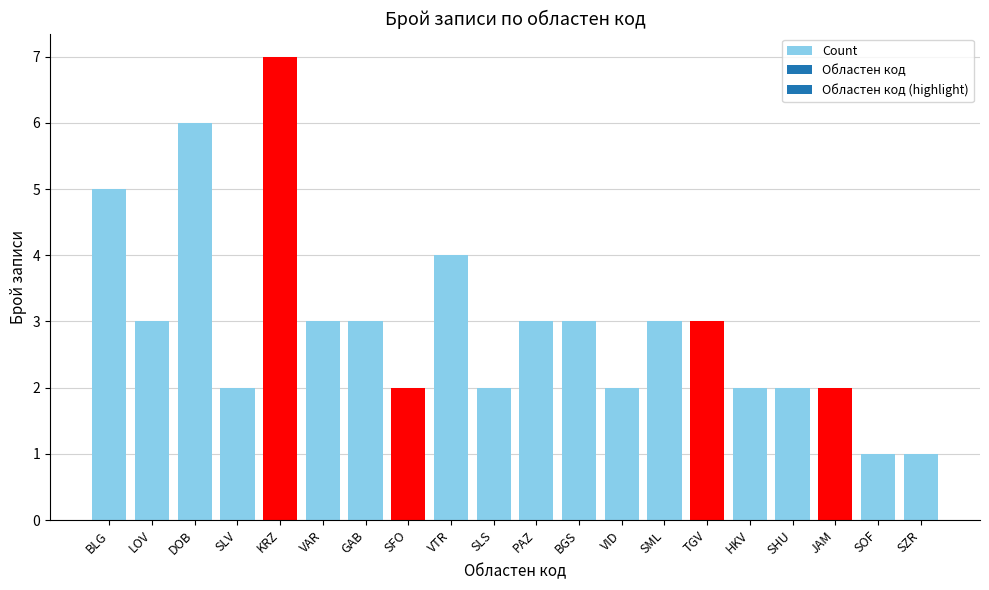

What is the label of the 20th bar from the left?

SZR